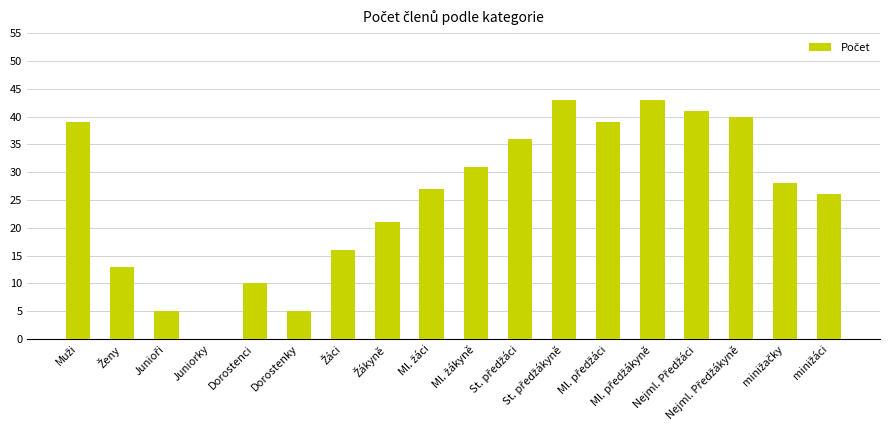

What is the greatest value displayed?

43